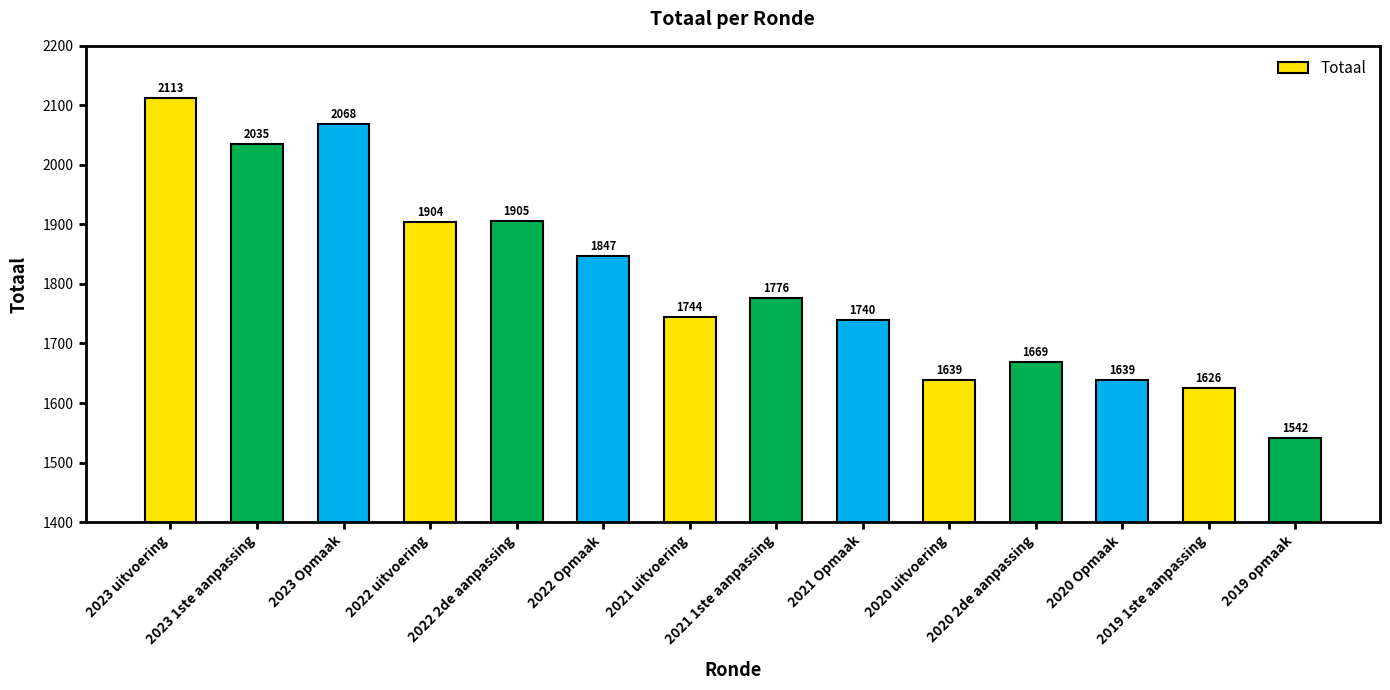

What is the value of the 5th bar from the left?

1905